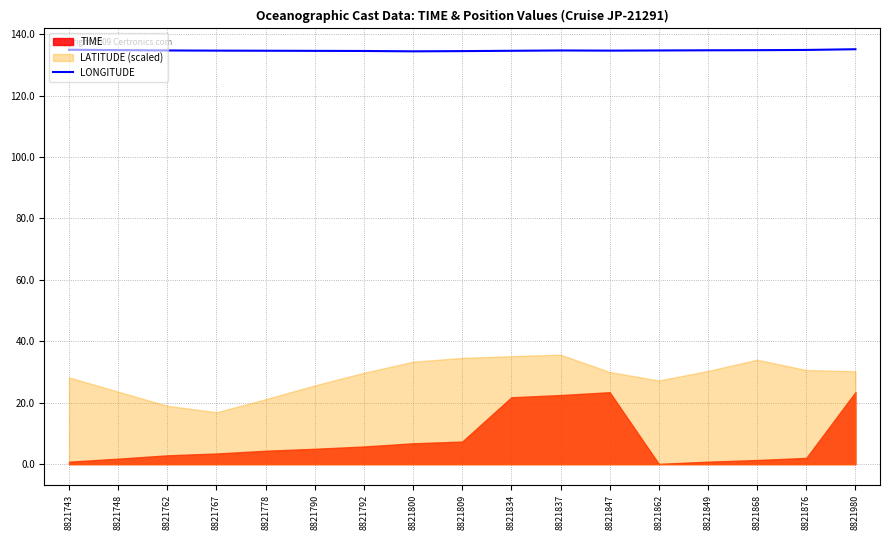

Which category has the highest value across all series?

8821980